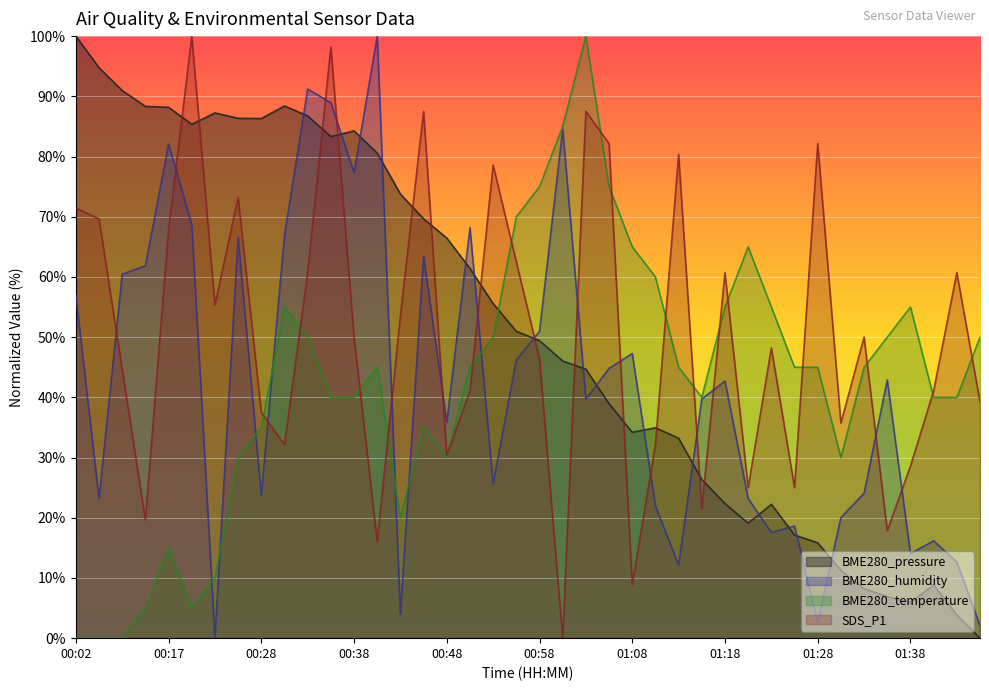

Which series has the largest total across all categories?

BME280_pressure